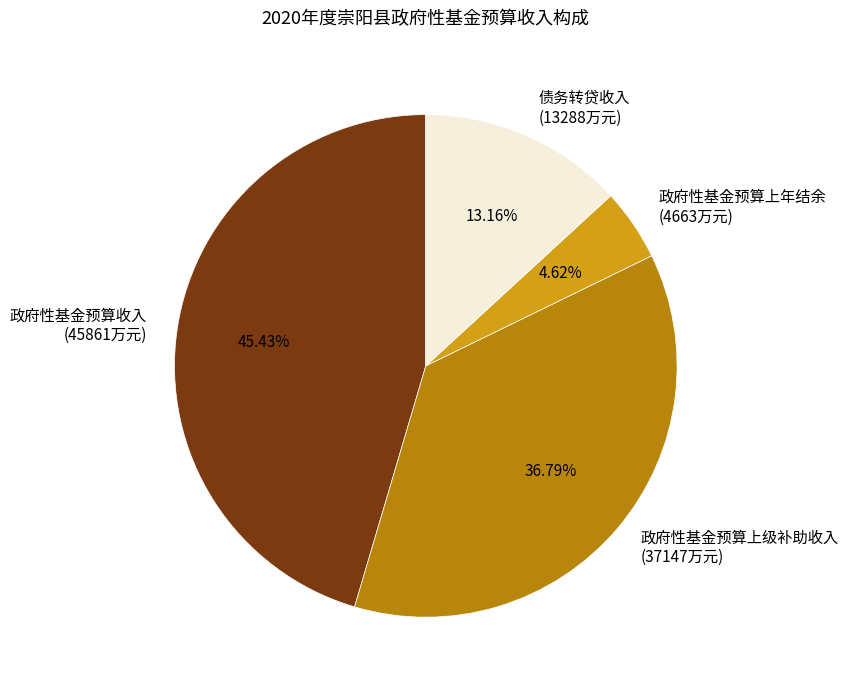

To the nearest percent, what is the difference between the largest and smallest slice percentages?

41%